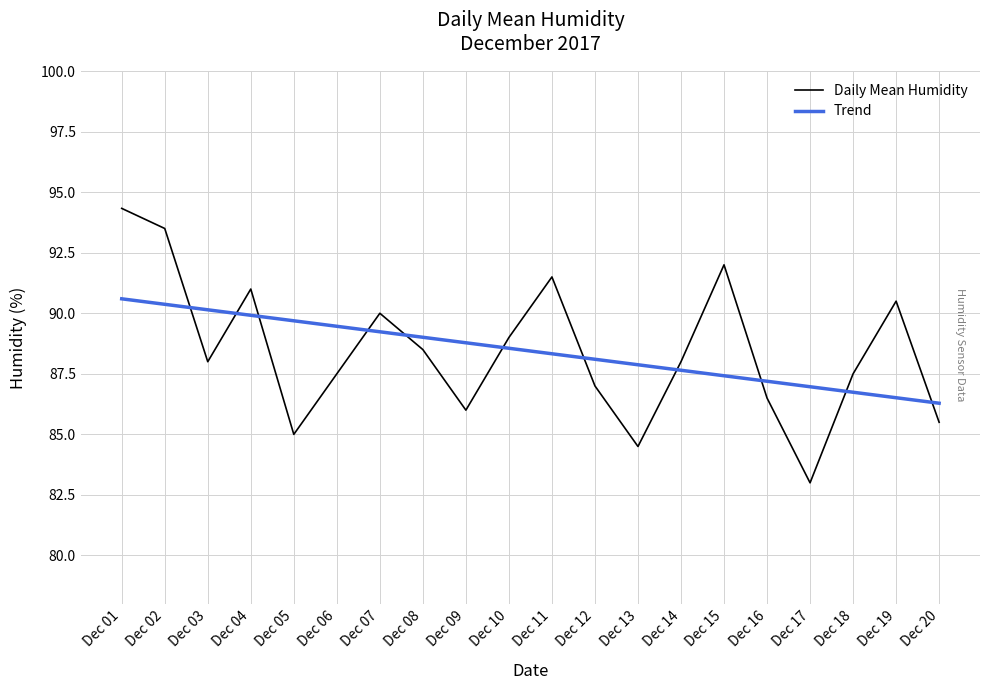

How many lines are shown in the chart?

2